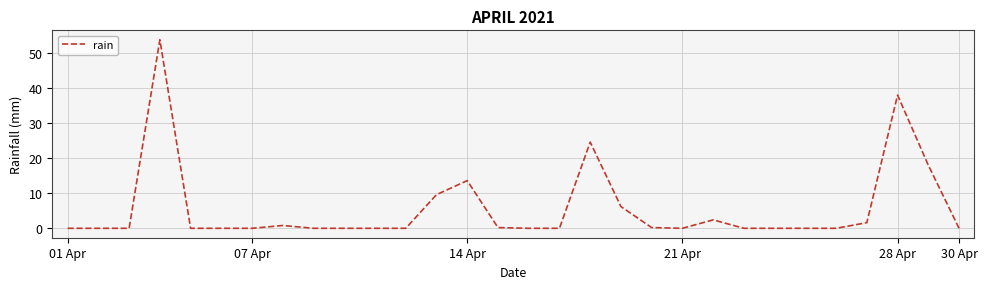

What is the difference between the maximum and minimum values?

53.8